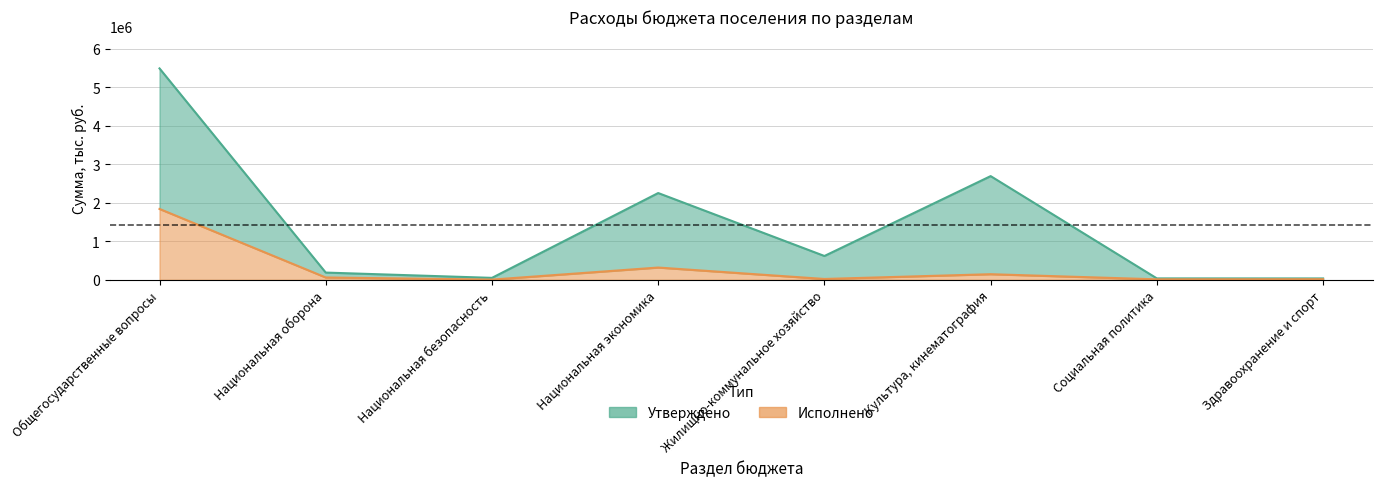

The Исполнено series shows 59837.8 at Национальная оборона. True or false?

True